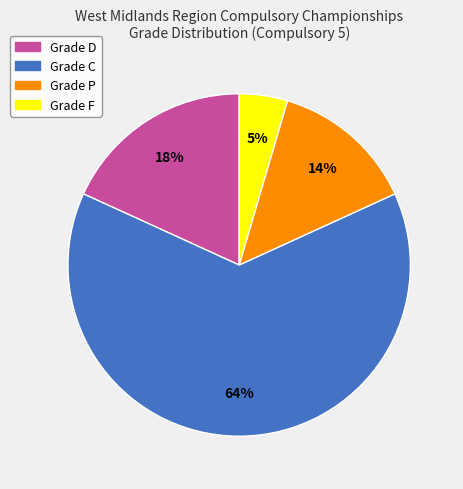

To the nearest percent, what is the average slice percentage?

25%